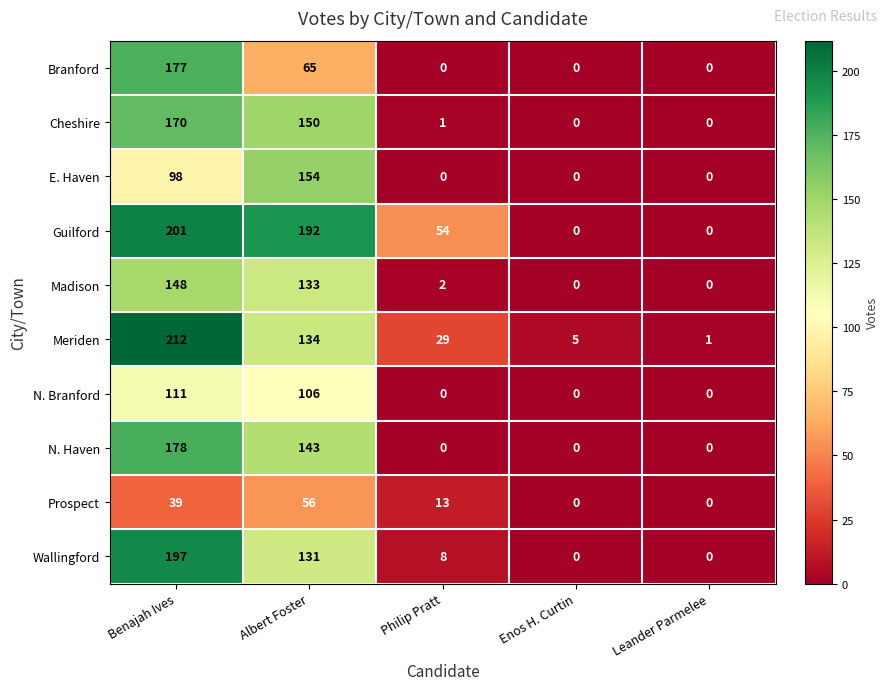

What is the difference between the maximum and minimum values in the Cheshire series?

170